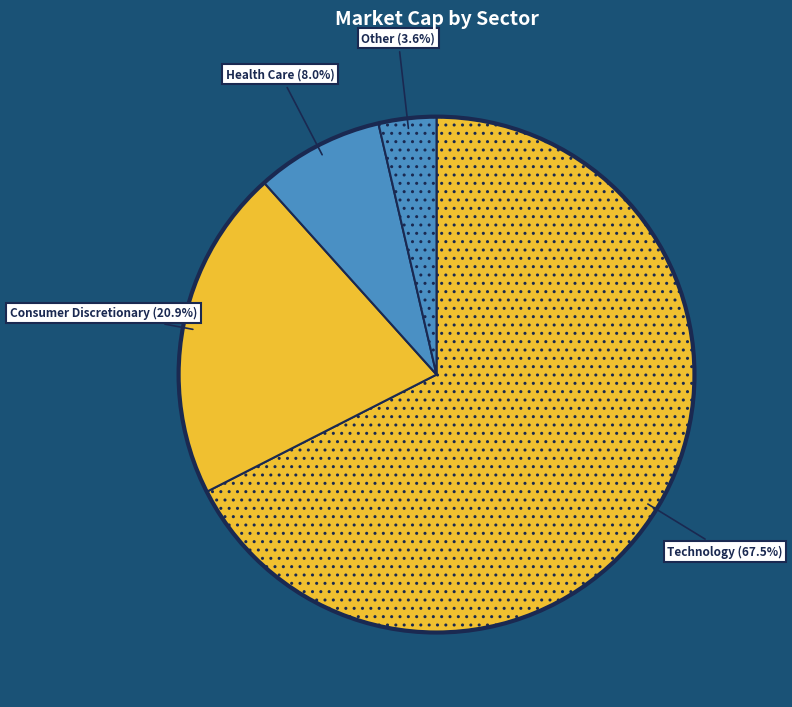

To the nearest percent, what is the average slice percentage?

25%